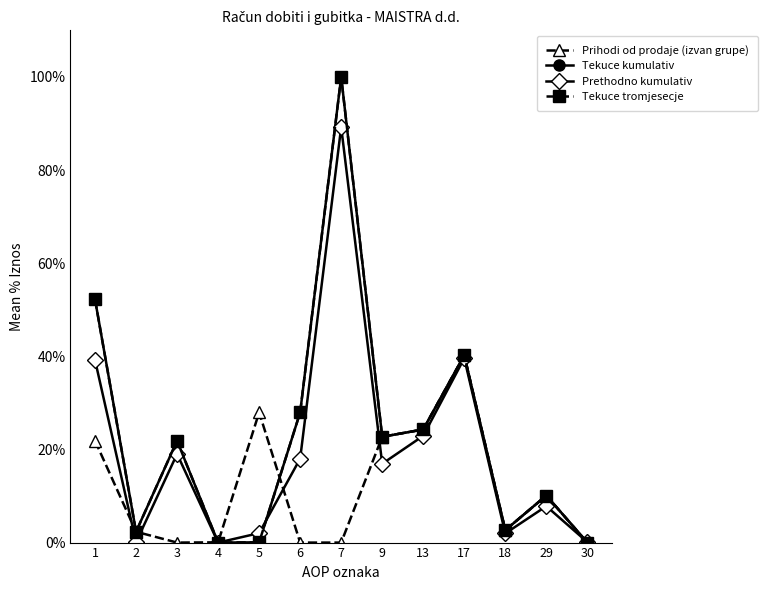

True or false: Tekuce kumulativ and Tekuce tromjesecje intersect in this chart.

False